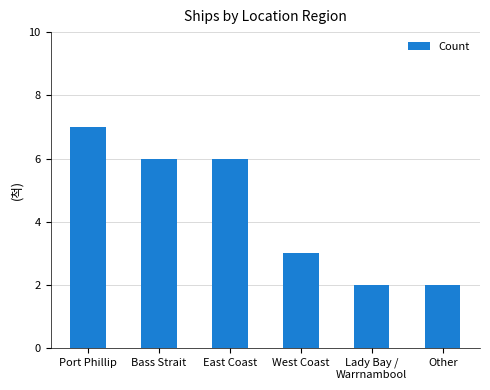

Does the chart contain any negative values?

No